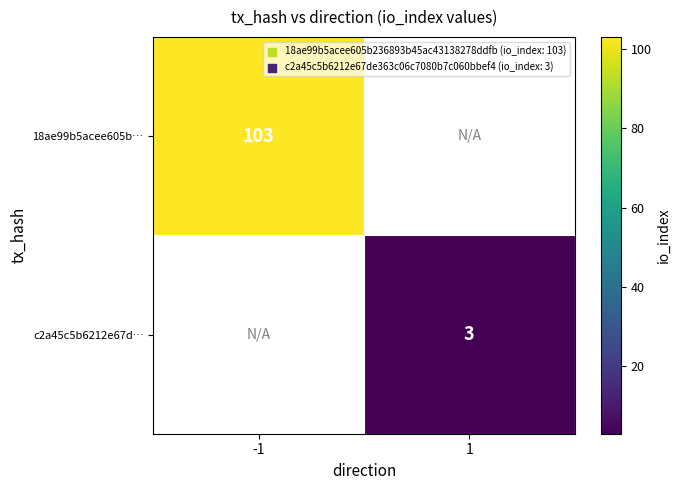

Is the value of 18ae99b5acee605b… at -1 greater than the value of c2a45c5b6212e67d… at 1?

Yes